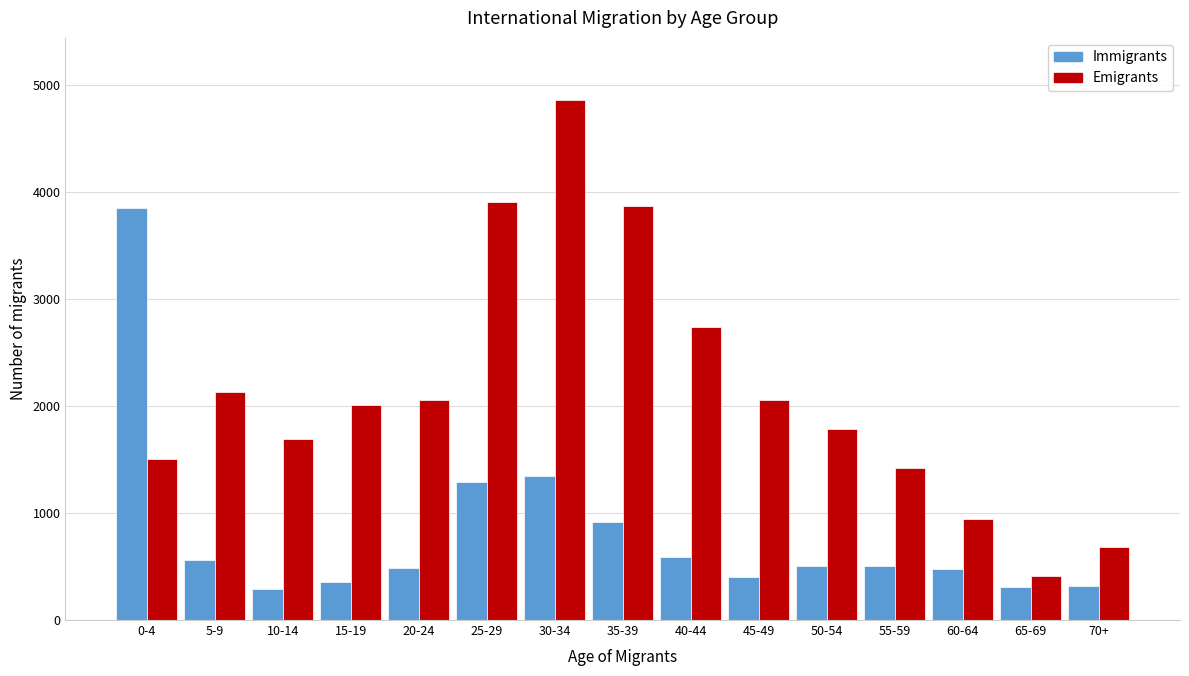

At which label is Emigrants closest to 2636?

40-44